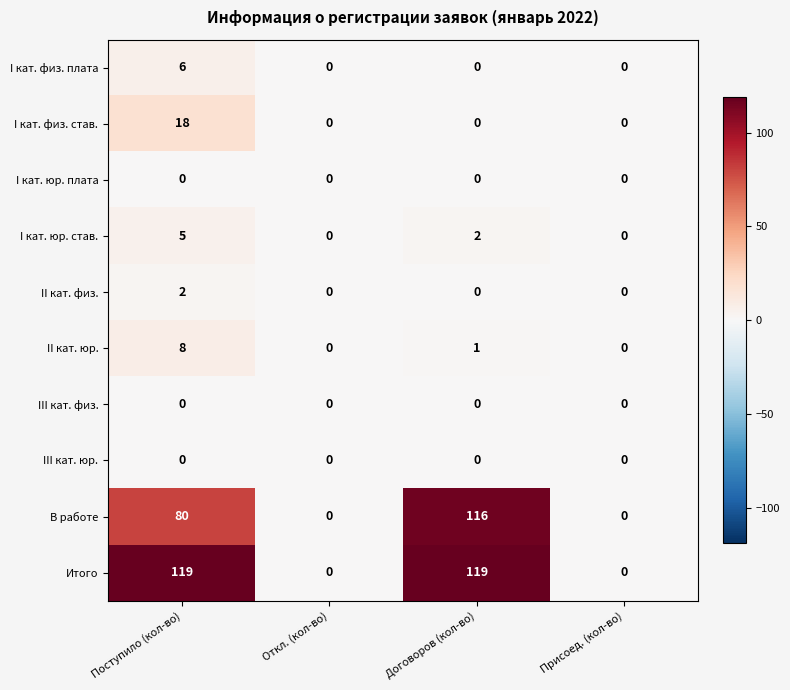

What is the sum of all II кат. юр. values?

9